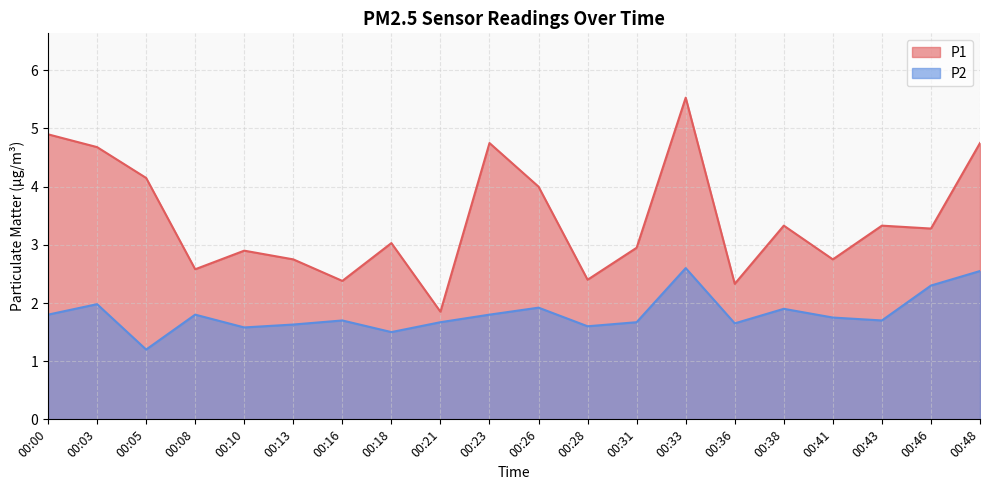

True or false: P1 and P2 cross at least once.

False